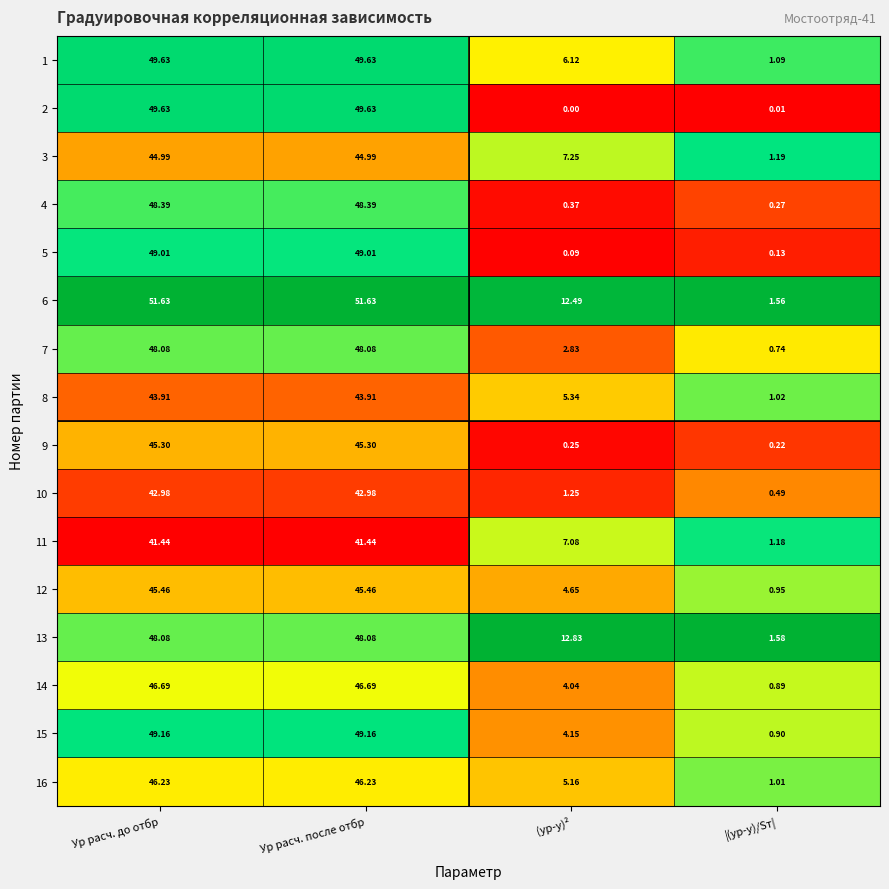

What is the total value across all series at Ур расч. до отбр?

750.6